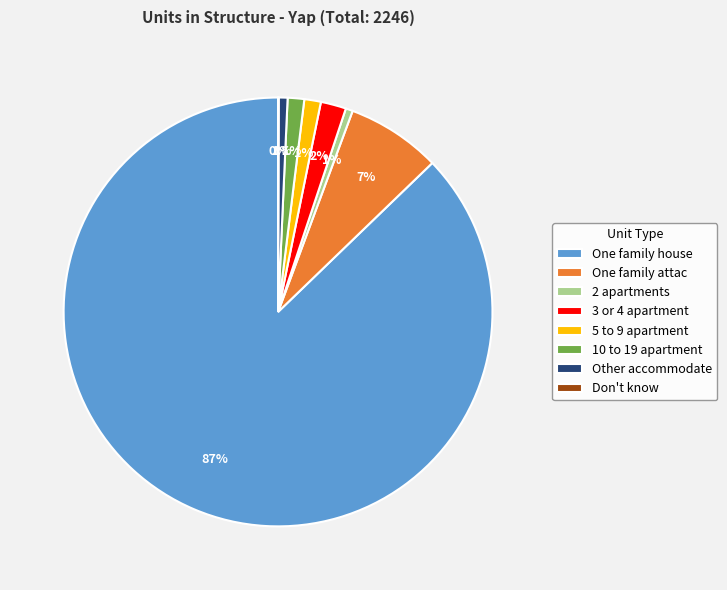

Does One family house account for over 50% of the chart?

Yes